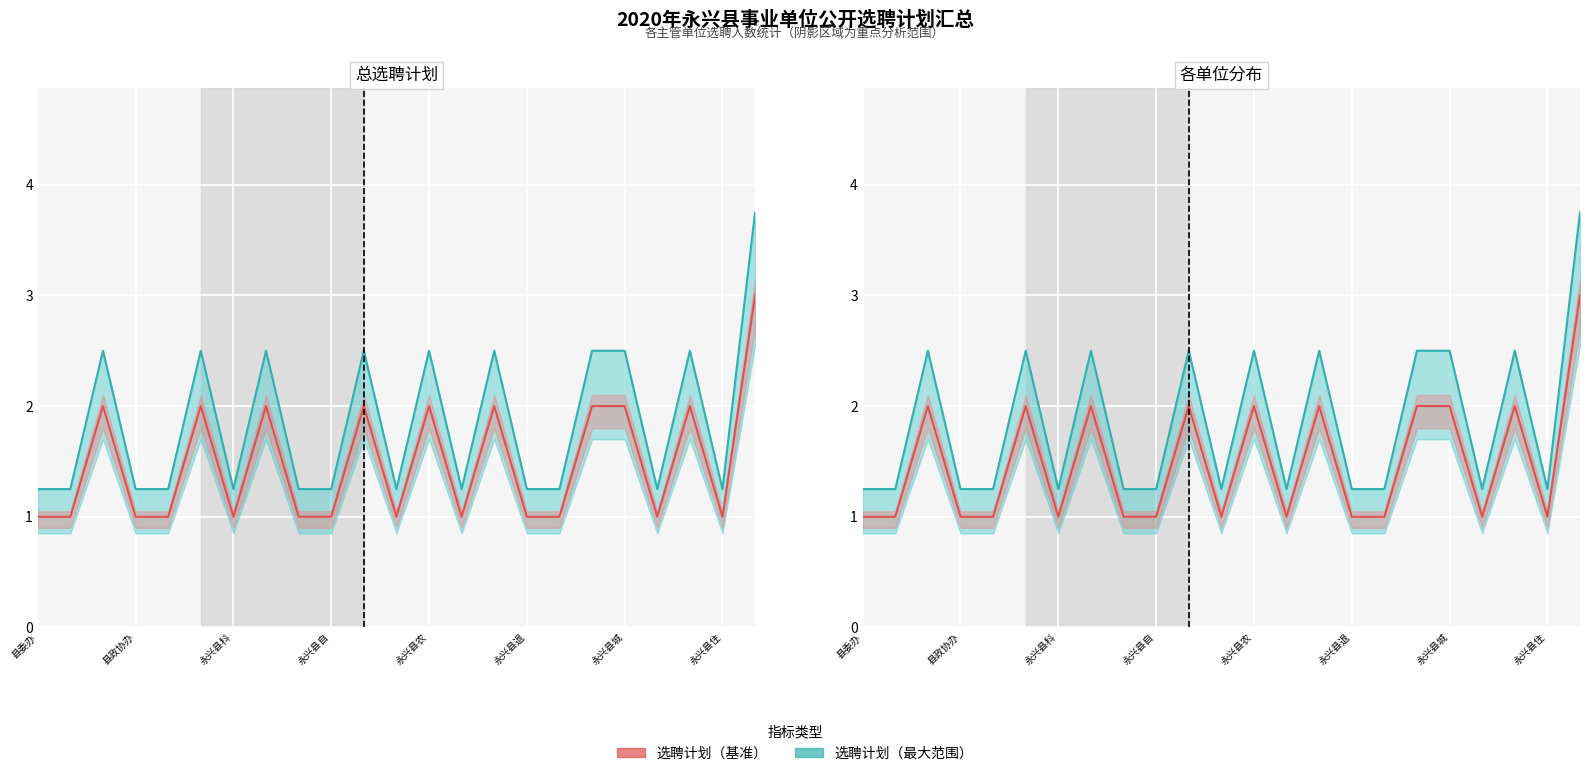

True or false: 选聘计划（基准） has more than 0 points higher than both neighbors.

True